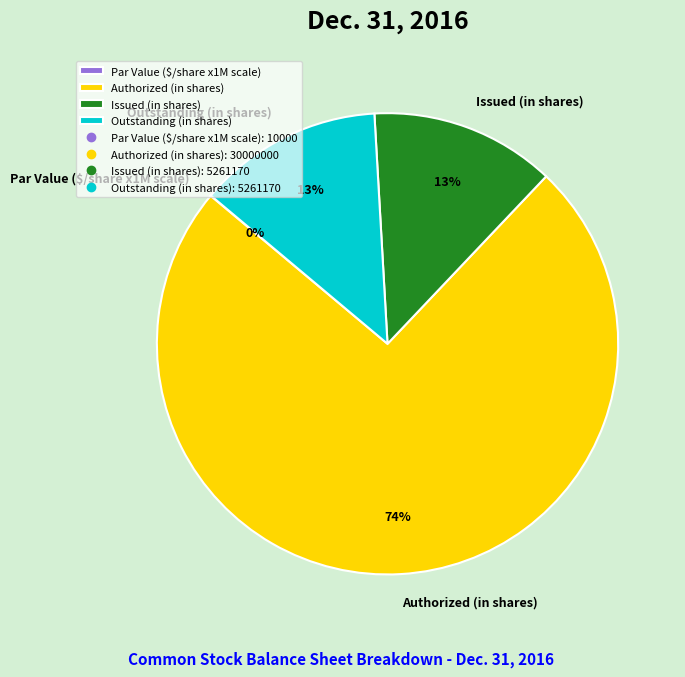

To the nearest percent, what portion does Outstanding (in shares) represent?

13%